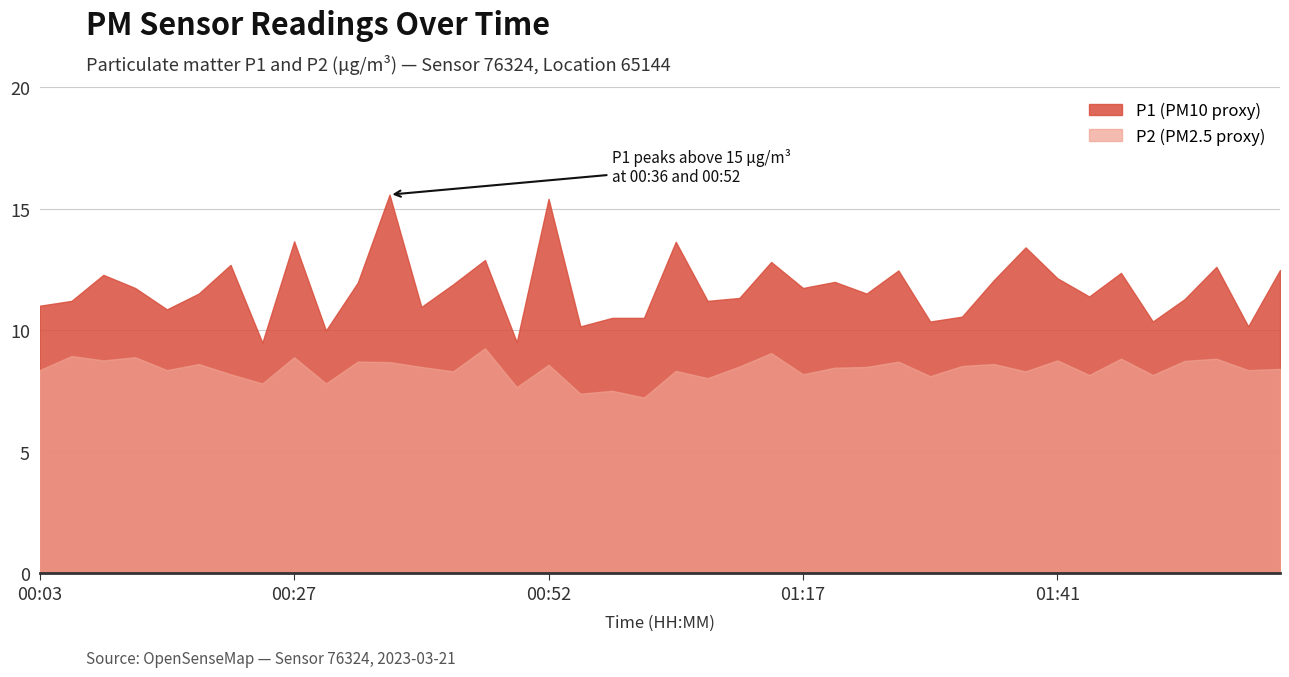

What is the average value of the P2 series?

8.4